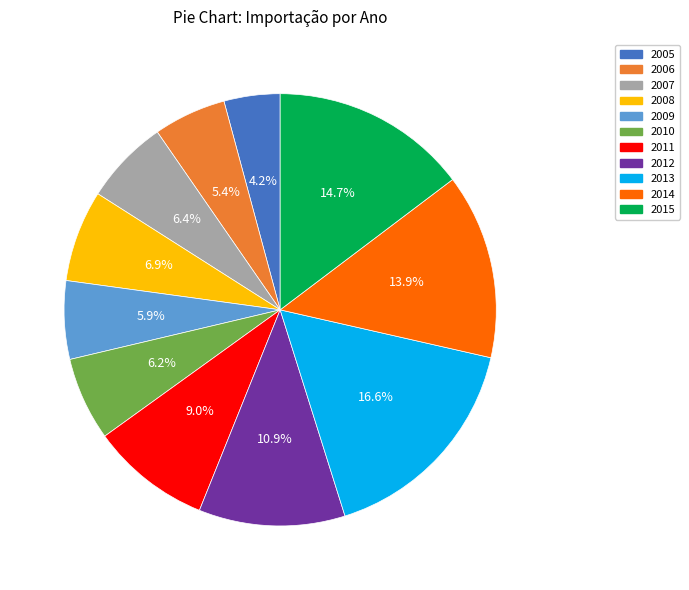

Between 2011 and 2007, which is larger?

2011